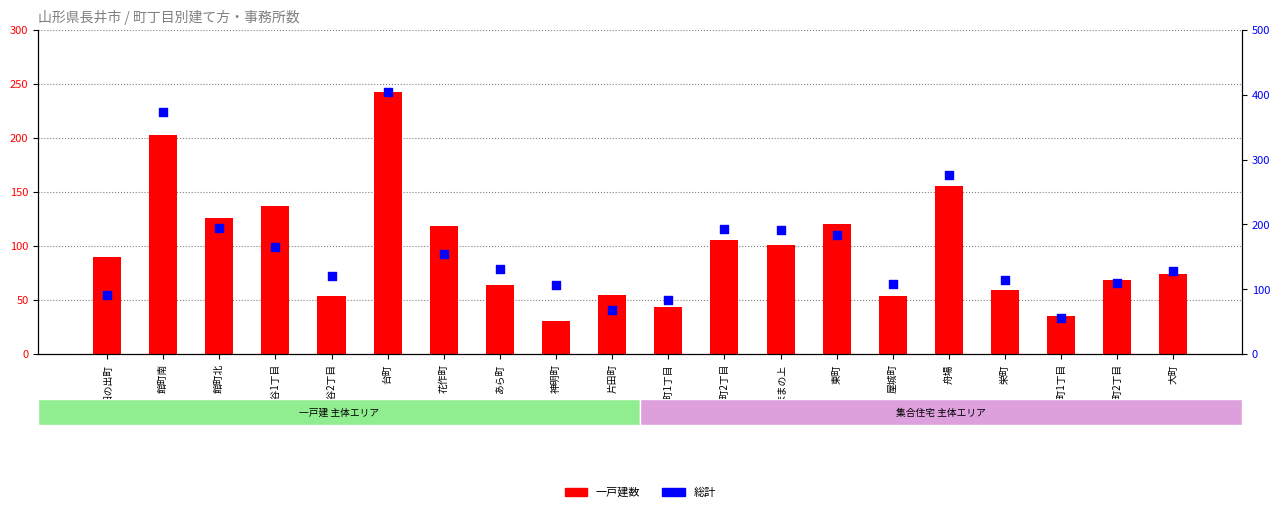

What are all the series names shown in the legend?

一戸建数, 総計